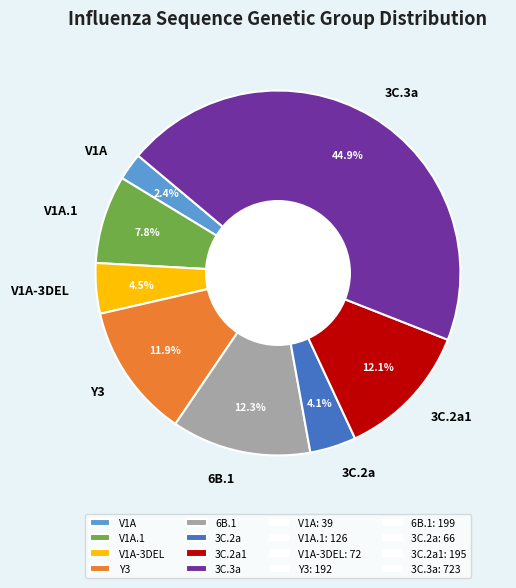

To the nearest percent, what percentage of the pie is 3C.3a?

45%